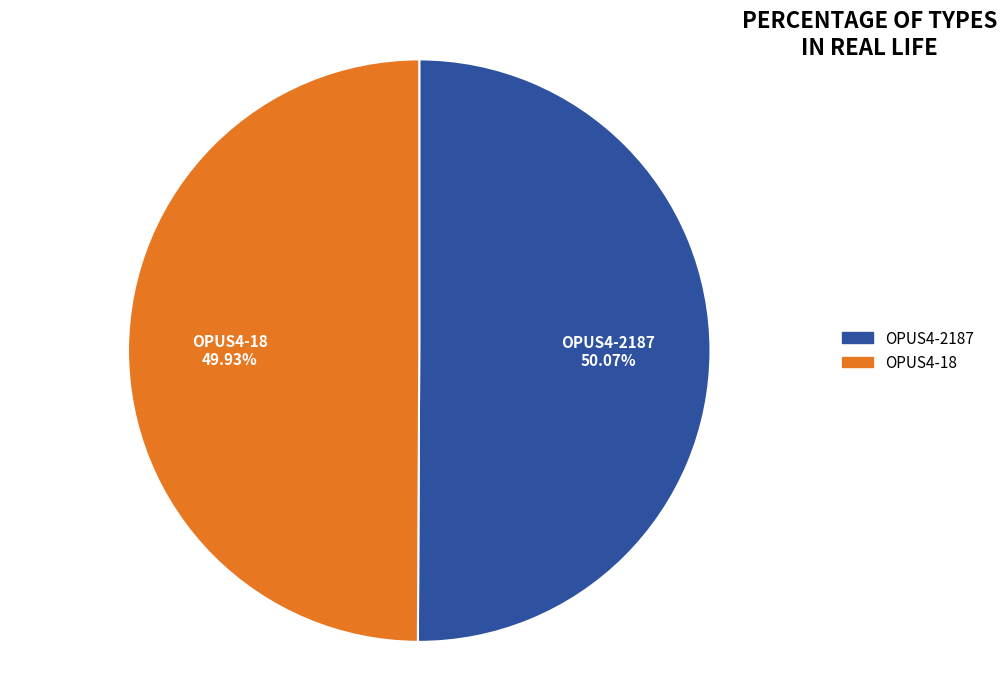

Is it true that OPUS4-2187 is 55% of the pie?

False